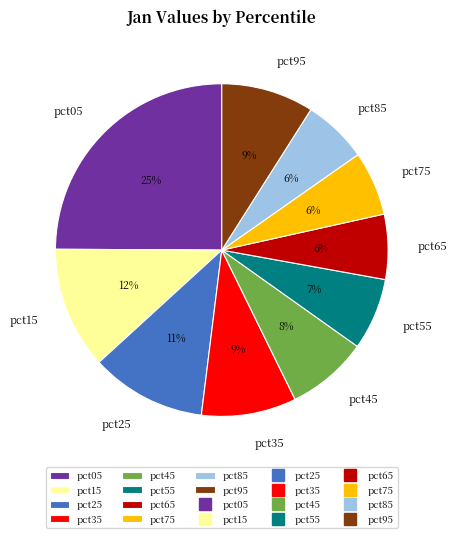

To the nearest percent, what portion does pct05 represent?

25%